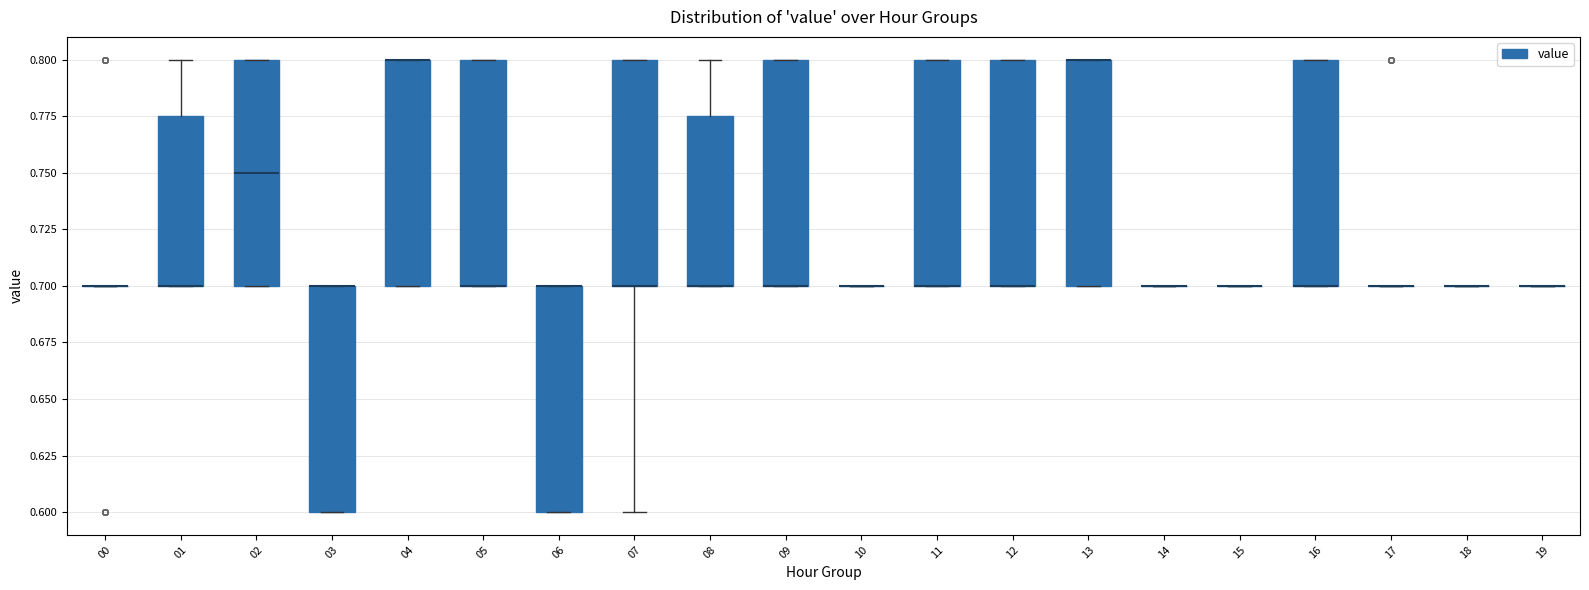

Reading left to right, transcribe this box plot: for each box, give where its median line is, the range the box spans, and where its two whiskers end, as read against the y-axis. The values are not printed on the chart, so give them approximately, as read against the axis.

00: box collapsed to a line at 0.700, whiskers 0.700 to 0.700
01: median 0.700 (drawn on the box's lower edge), box 0.700 to 0.775, whiskers 0.700 to 0.800
02: median 0.750, box 0.700 to 0.800, whiskers 0.700 to 0.800
03: median 0.700 (drawn on the box's upper edge), box 0.600 to 0.700, whiskers 0.600 to 0.700
04: median 0.800 (drawn on the box's upper edge), box 0.700 to 0.800, whiskers 0.700 to 0.800
05: median 0.700 (drawn on the box's lower edge), box 0.700 to 0.800, whiskers 0.700 to 0.800
06: median 0.700 (drawn on the box's upper edge), box 0.600 to 0.700, whiskers 0.600 to 0.700
07: median 0.700 (drawn on the box's lower edge), box 0.700 to 0.800, whiskers 0.600 to 0.800
08: median 0.700 (drawn on the box's lower edge), box 0.700 to 0.775, whiskers 0.700 to 0.800
09: median 0.700 (drawn on the box's lower edge), box 0.700 to 0.800, whiskers 0.700 to 0.800
10: box collapsed to a line at 0.700, whiskers 0.700 to 0.700
11: median 0.700 (drawn on the box's lower edge), box 0.700 to 0.800, whiskers 0.700 to 0.800
12: median 0.700 (drawn on the box's lower edge), box 0.700 to 0.800, whiskers 0.700 to 0.800
13: median 0.800 (drawn on the box's upper edge), box 0.700 to 0.800, whiskers 0.700 to 0.800
14: box collapsed to a line at 0.700, whiskers 0.700 to 0.700
15: box collapsed to a line at 0.700, whiskers 0.700 to 0.700
16: median 0.700 (drawn on the box's lower edge), box 0.700 to 0.800, whiskers 0.700 to 0.800
17: box collapsed to a line at 0.700, whiskers 0.700 to 0.700
18: box collapsed to a line at 0.700, whiskers 0.700 to 0.700
19: box collapsed to a line at 0.700, whiskers 0.700 to 0.700